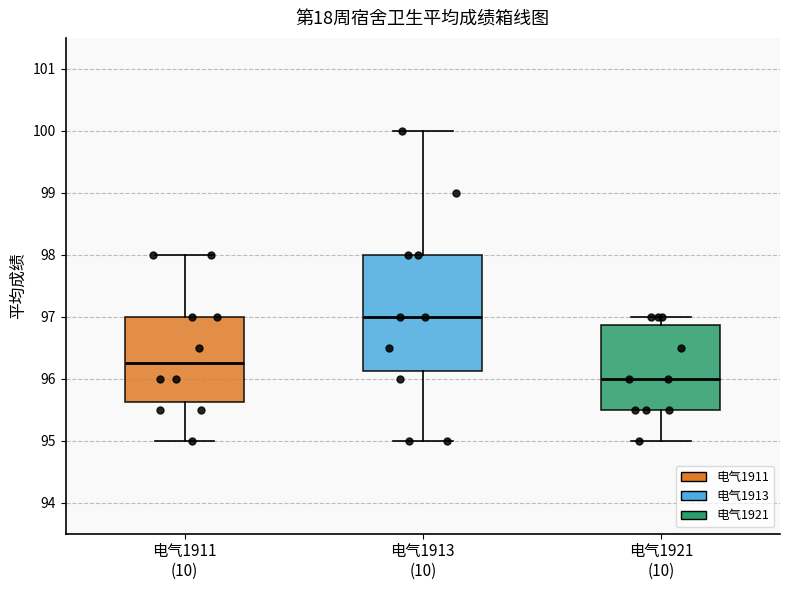

Which box is the tallest, from its lower edge to its upper edge?

电气1913 (10)